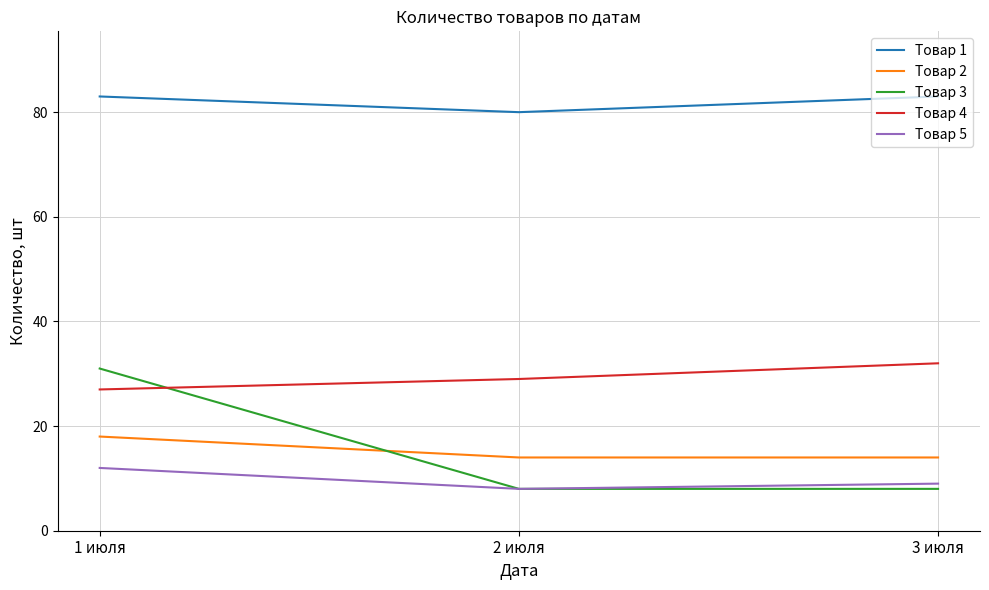

Which series has the widest spread of values?

Товар 3